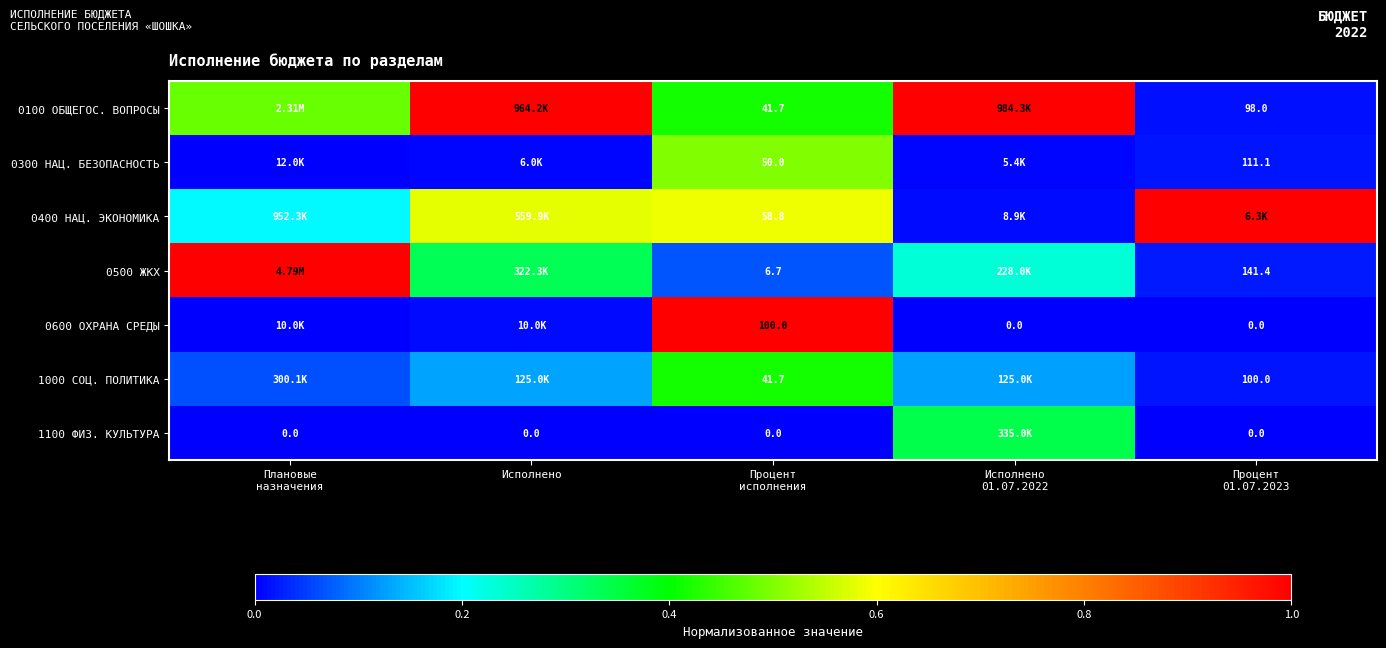

Where is 0600 ОХРАНА СРЕДЫ nearest to the value 0?

Исполнено 01.07.2022